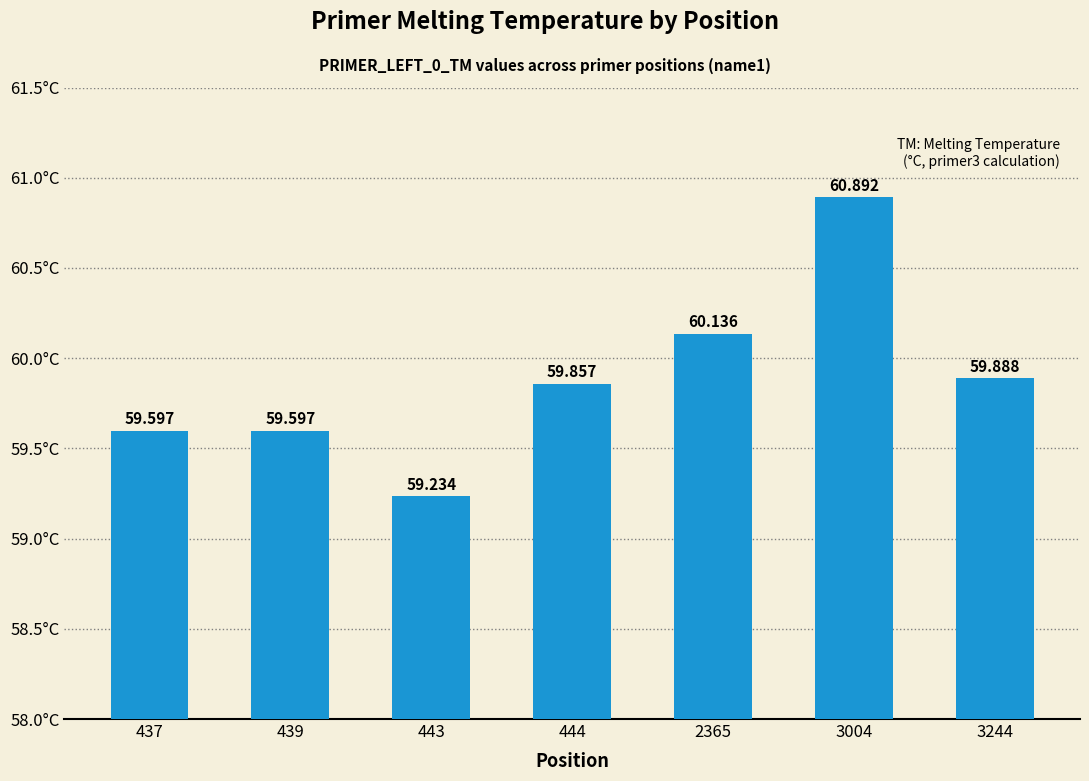

The chart shows a value of 21.3 at 2365. True or false?

False